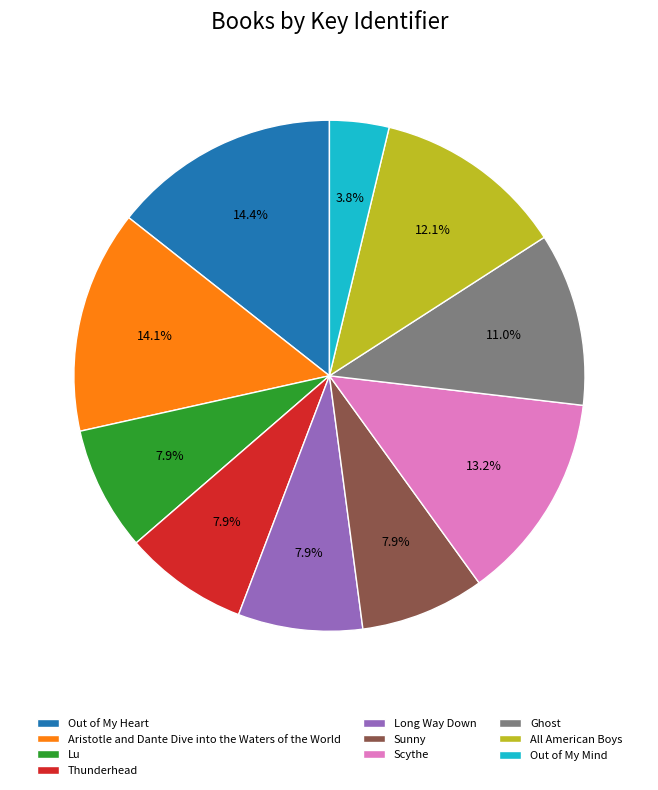

How many slices are in this pie chart?

10